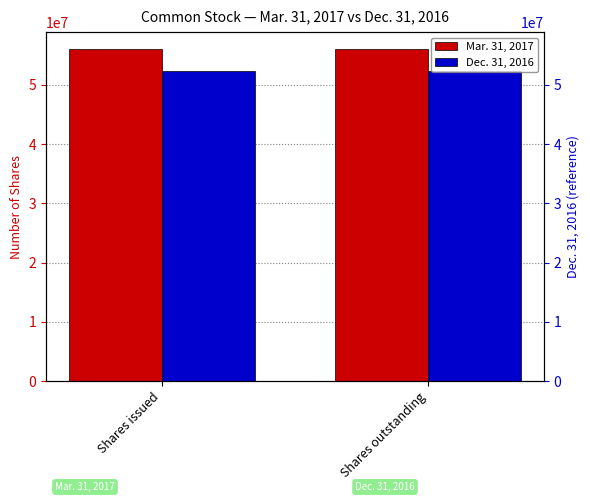

What is the sum of all Dec. 31, 2016 values?

104656984